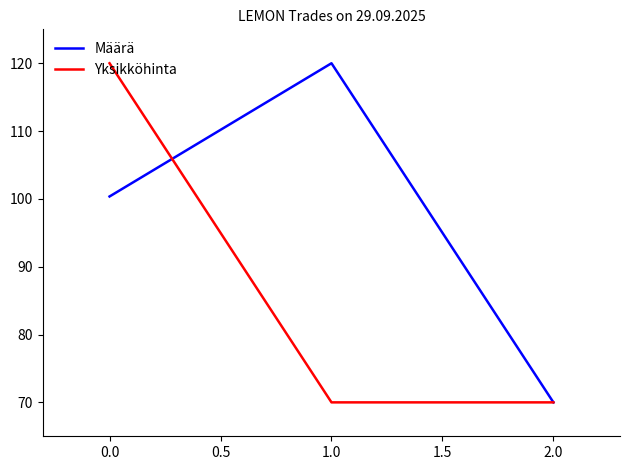

How many distinct data groups are displayed?

2